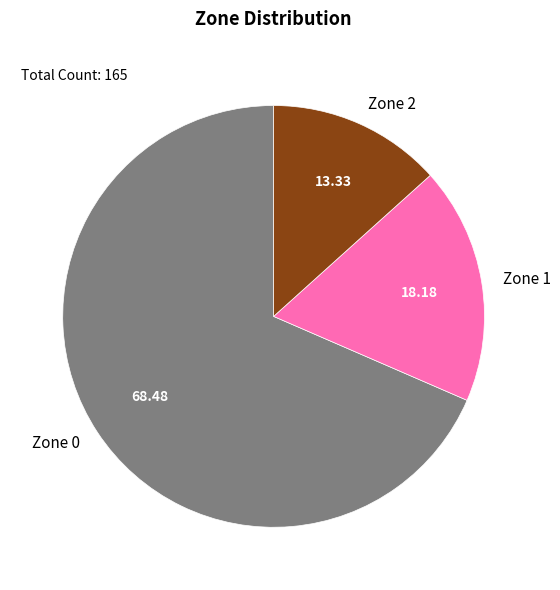

Combined, do Zone 0 and Zone 2 account for over 50%?

Yes